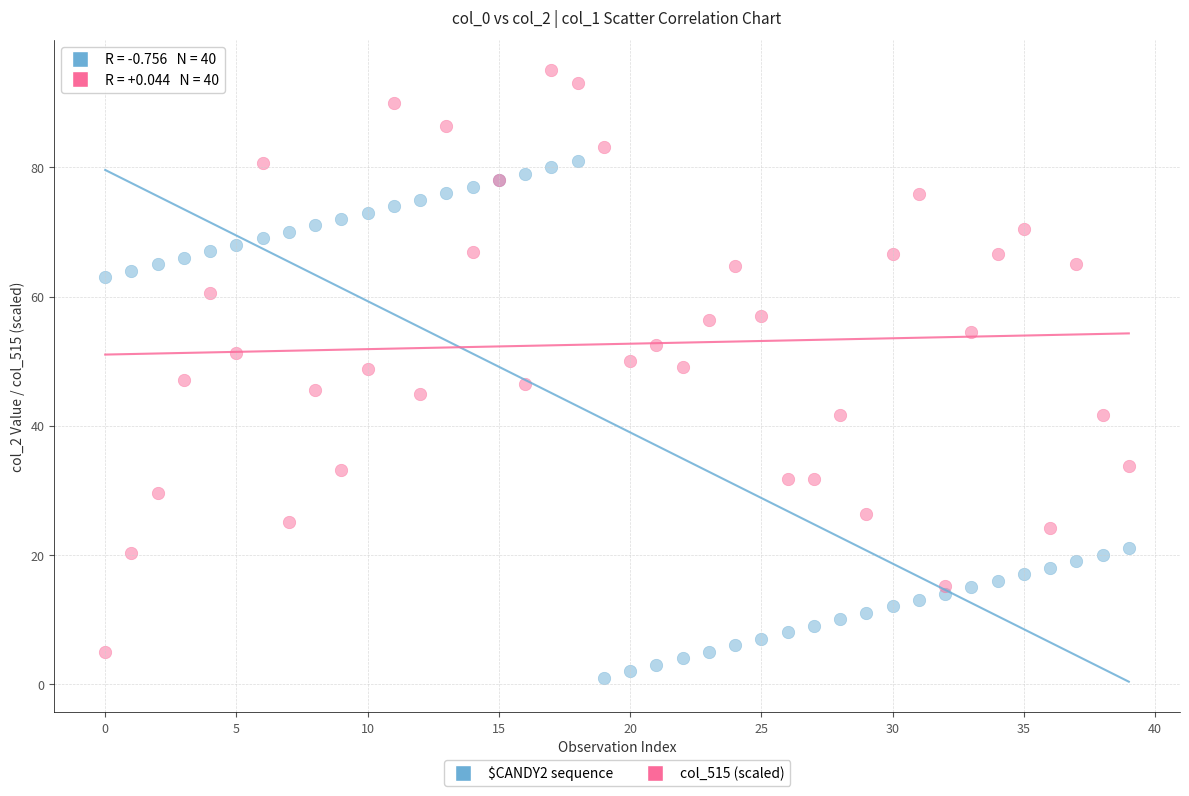

Which series contains the highest Y value?

col_515 (scaled)